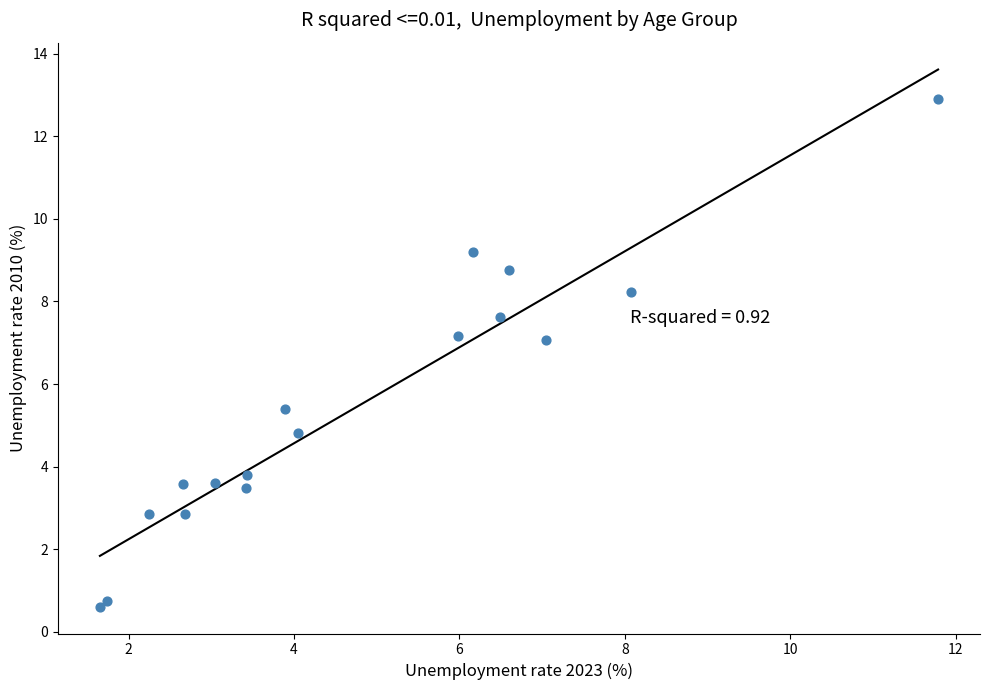

What Y value in the scatter plot is closest to 6?

5.4